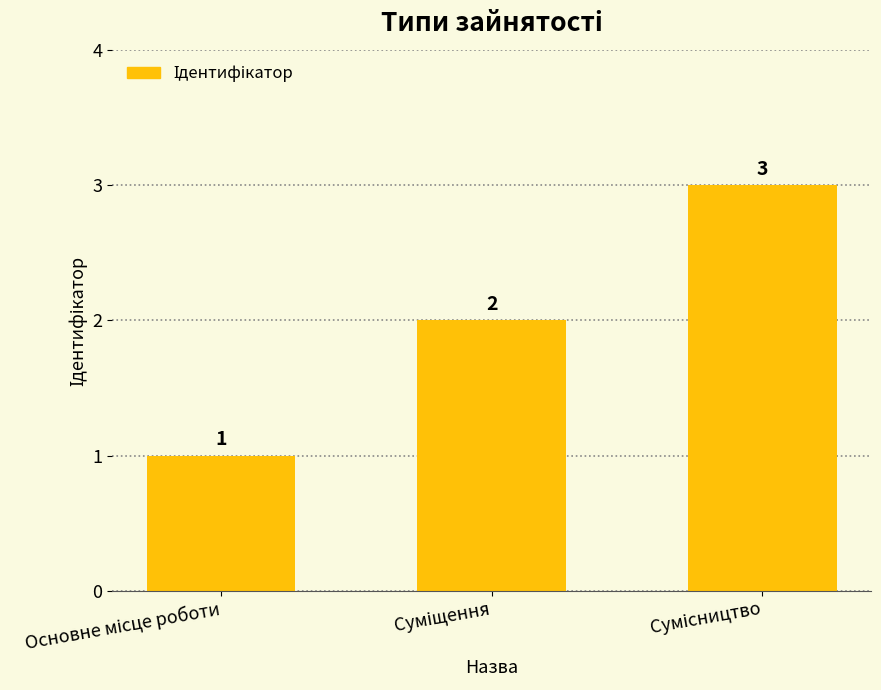

What is the value of the 1st bar from the left?

1